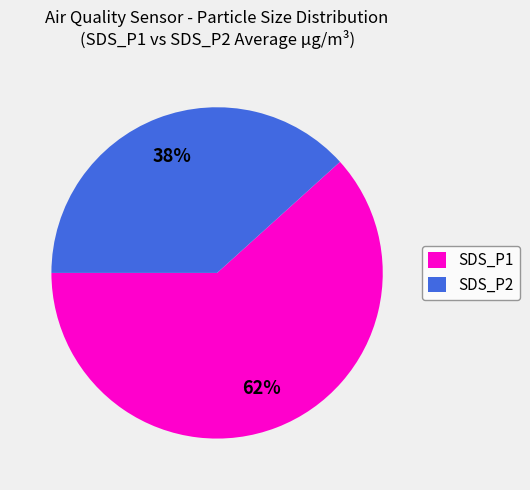

Does SDS_P2 account for over 50% of the chart?

No